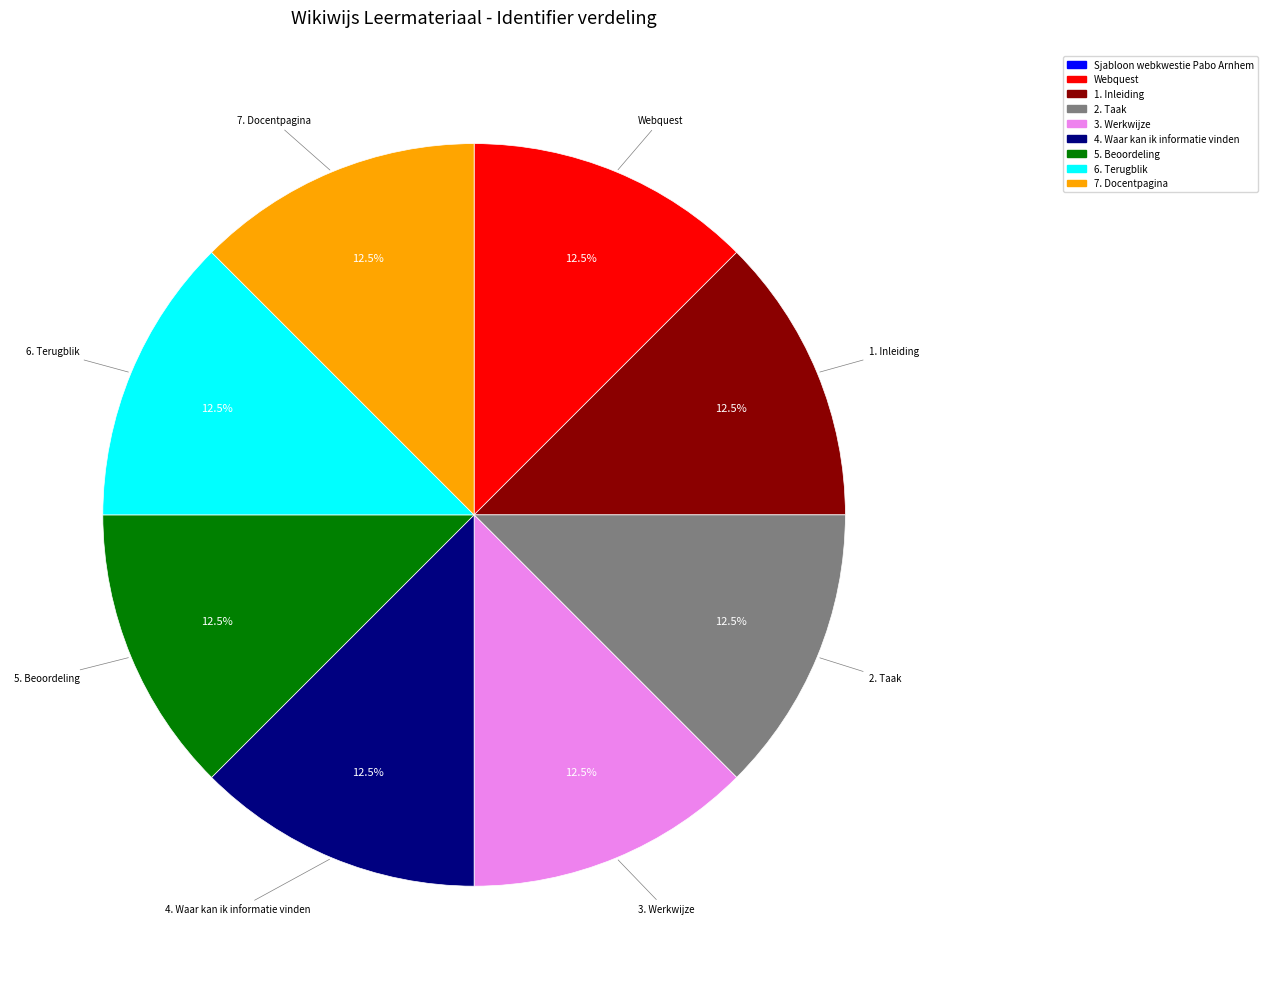

True or false: 3. Werkwijze accounts for 2% of the total.

False